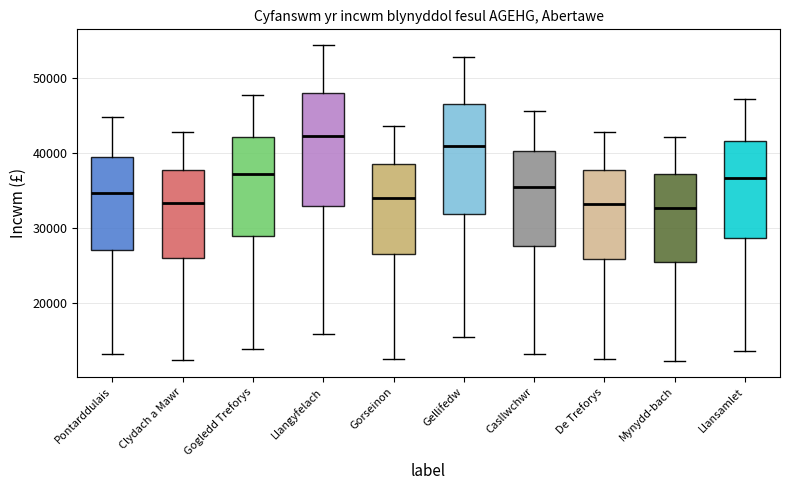

Reading left to right, transcribe this box plot: for each box, give where its median line is, the range the box spans, and where its two whiskers end, as read against the y-axis. The values are not printed on the chart, so give them approximately, as read against the axis.

Pontarddulais: median 35000, box 27000 to 39000, whiskers 13000 to 45000
Clydach a Mawr: median 33000, box 26000 to 38000, whiskers 12000 to 43000
Gogledd Treforys: median 37000, box 29000 to 42000, whiskers 14000 to 48000
Llangyfelach: median 42000, box 33000 to 48000, whiskers 16000 to 54000
Gorseinon: median 34000, box 26000 to 39000, whiskers 13000 to 44000
Gellifedw: median 41000, box 32000 to 47000, whiskers 15000 to 53000
Casllwchwr: median 35000, box 28000 to 40000, whiskers 13000 to 46000
De Treforys: median 33000, box 26000 to 38000, whiskers 13000 to 43000
Mynydd-bach: median 33000, box 25000 to 37000, whiskers 12000 to 42000
Llansamlet: median 37000, box 29000 to 42000, whiskers 14000 to 47000